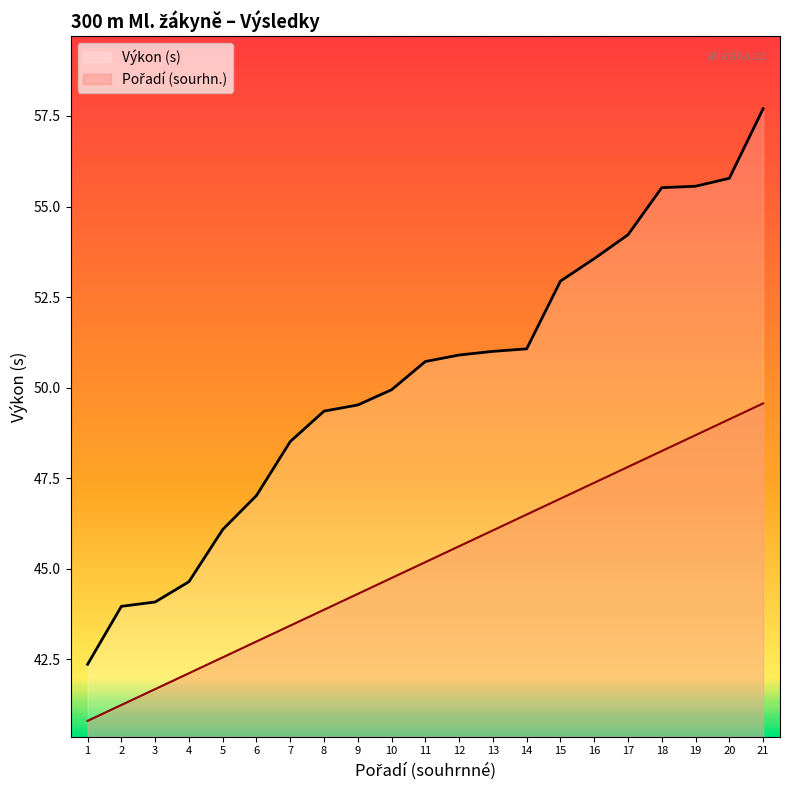

What is the difference between the maximum and minimum values in the Pořadí (sourhn.) series?

8.8